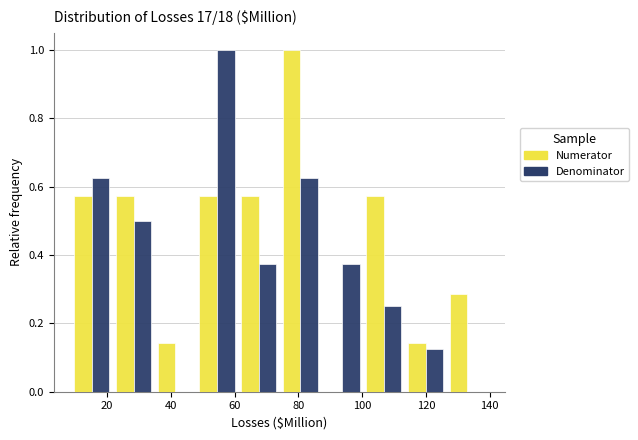

Reading left to right, transcribe this chart: for each range on the x-axis, give the height of each series' bar. Neither the bar edges nor the heights are printed on the chart, so give them approximately, as read against the axes.

8 to 22: Numerator=0.58	Denominator=0.62
22 to 34: Numerator=0.58	Denominator=0.50
34 to 48: Numerator=0.14	Denominator=0
48 to 62: Numerator=0.58	Denominator=1.00
62 to 74: Numerator=0.58	Denominator=0.38
74 to 88: Numerator=1.00	Denominator=0.62
88 to 100: Numerator=0	Denominator=0.38
100 to 114: Numerator=0.58	Denominator=0.26
114 to 126: Numerator=0.14	Denominator=0.12
126 to 140: Numerator=0.28	Denominator=0